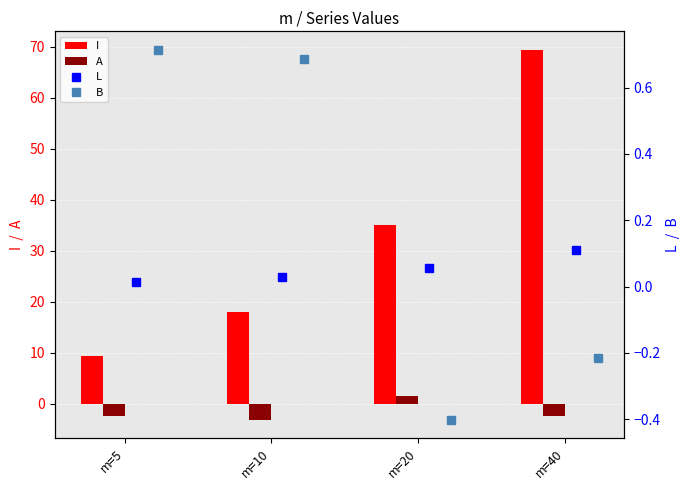

How many categories are shown in the chart?

4